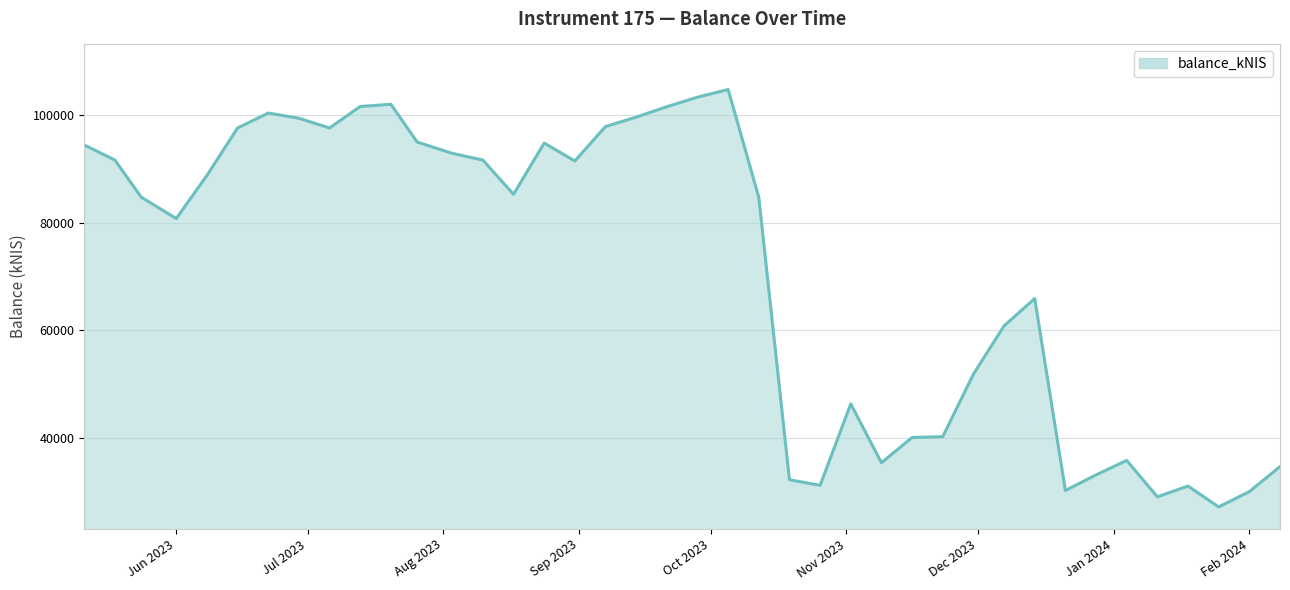

What is the maximum value shown in the chart?

104772.9